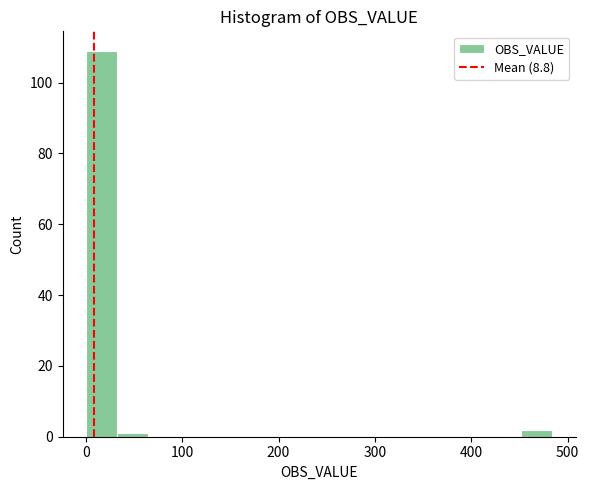

Read against the x-axis, roughly where is the centre of the tallest bar?

20